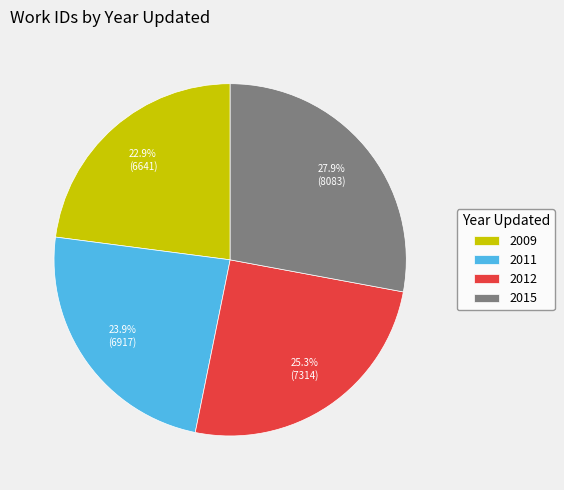

Which category has the smallest portion of the pie?

2009